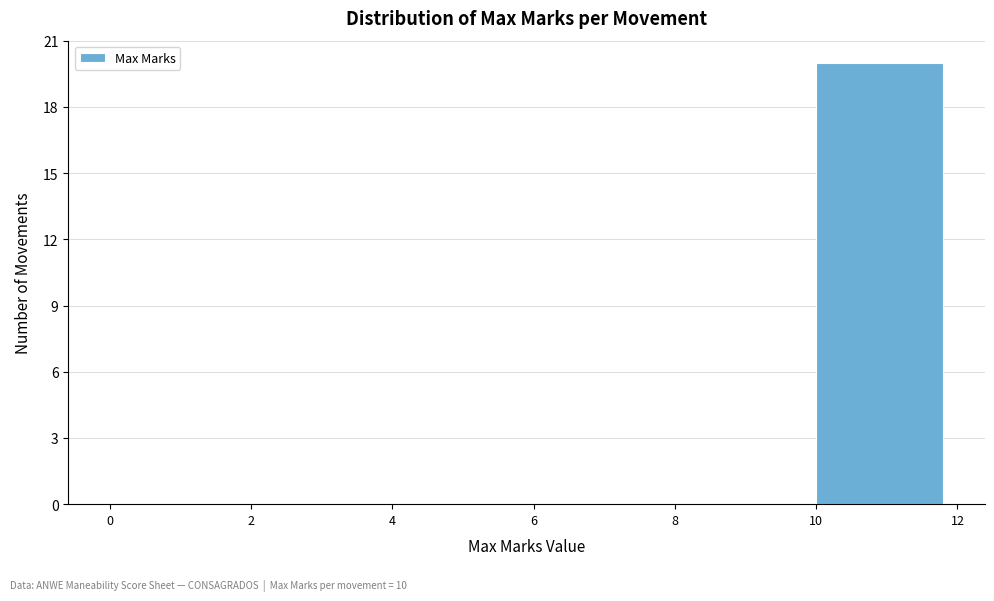

Which range on the x-axis has the tallest bar?

10 to 12